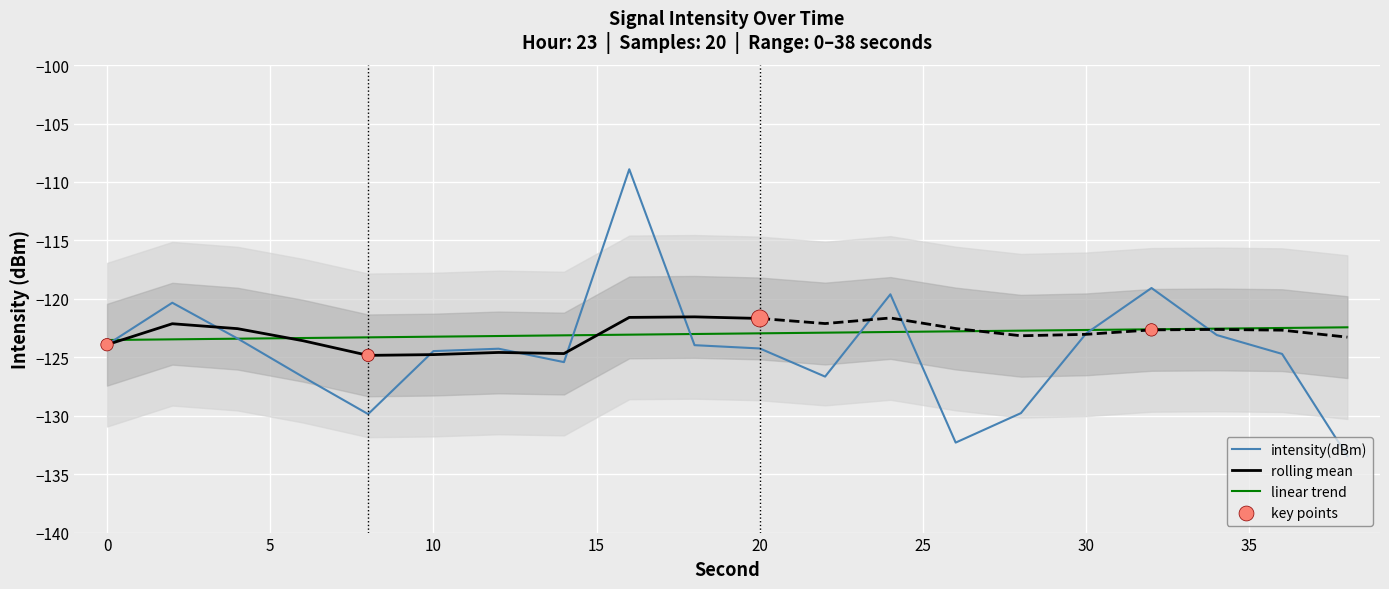

What is the change in value from 14 to 24?

+5.8